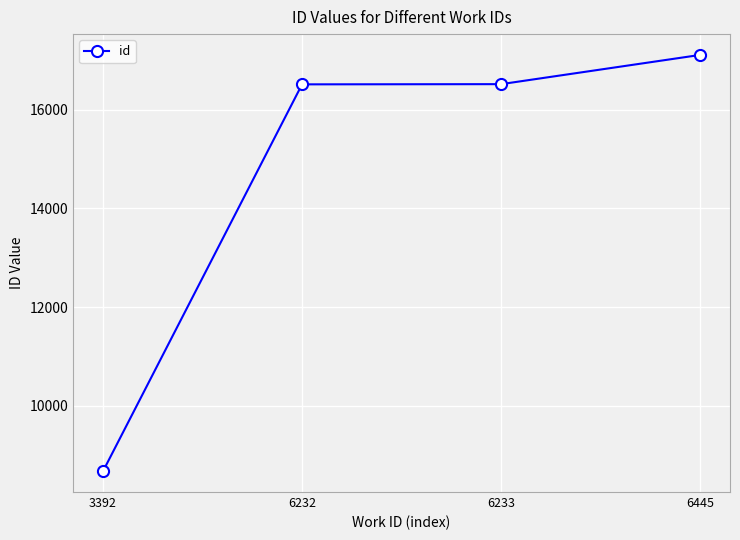

Read the value at 6232.

16512